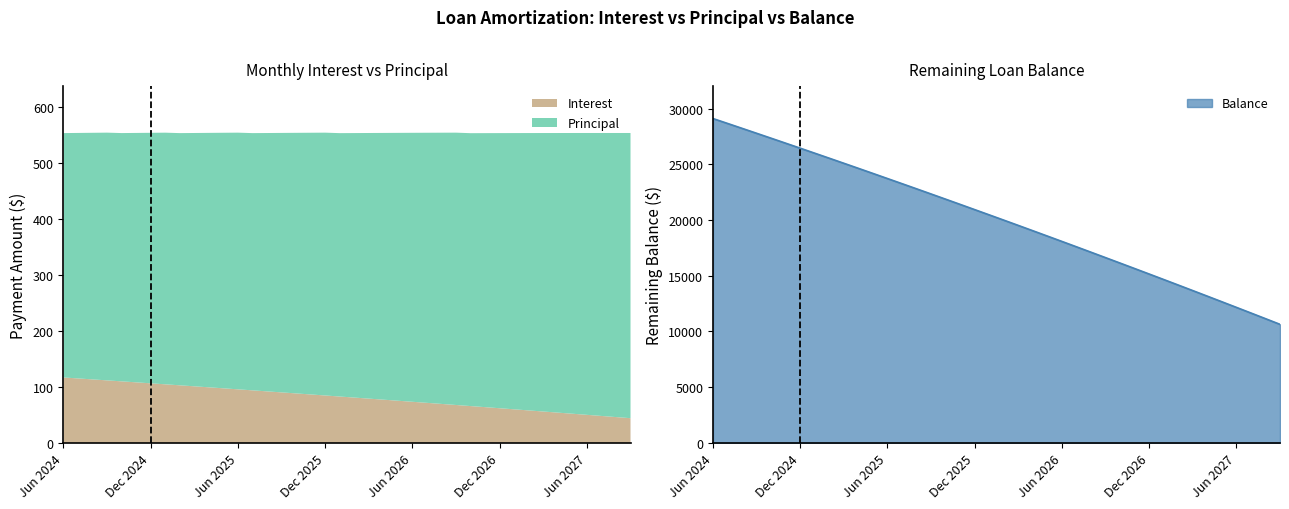

Count the number of categories in the chart.

40